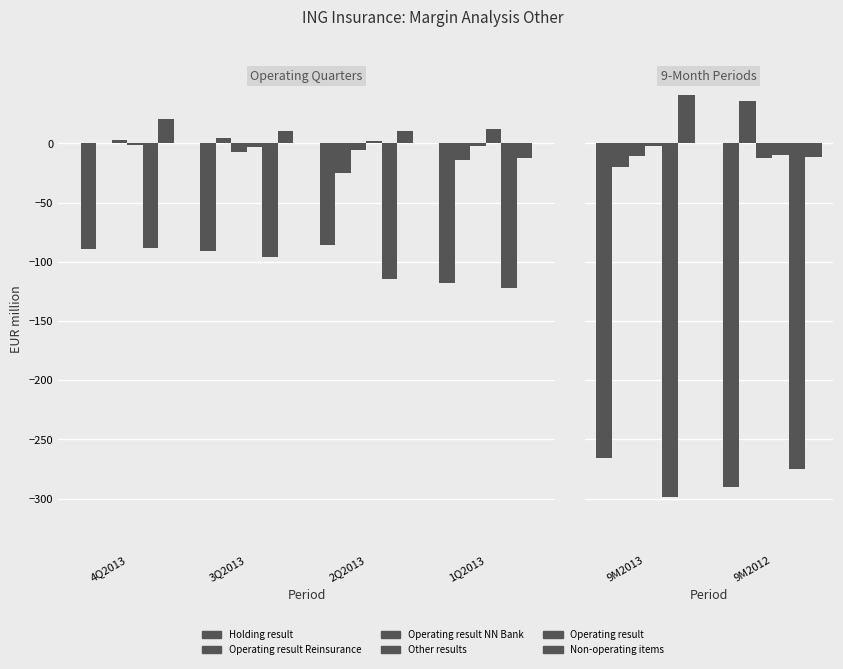

What are all the series names shown in the legend?

Holding result, Operating result Reinsurance, Operating result NN Bank, Other results, Operating result, Non-operating items